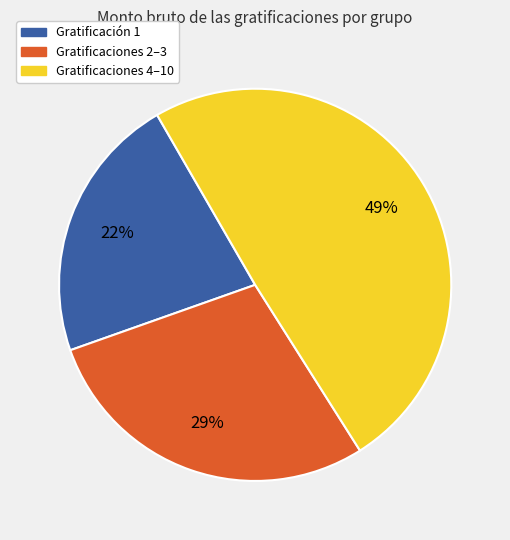

To the nearest percent, what is the average slice percentage?

33%